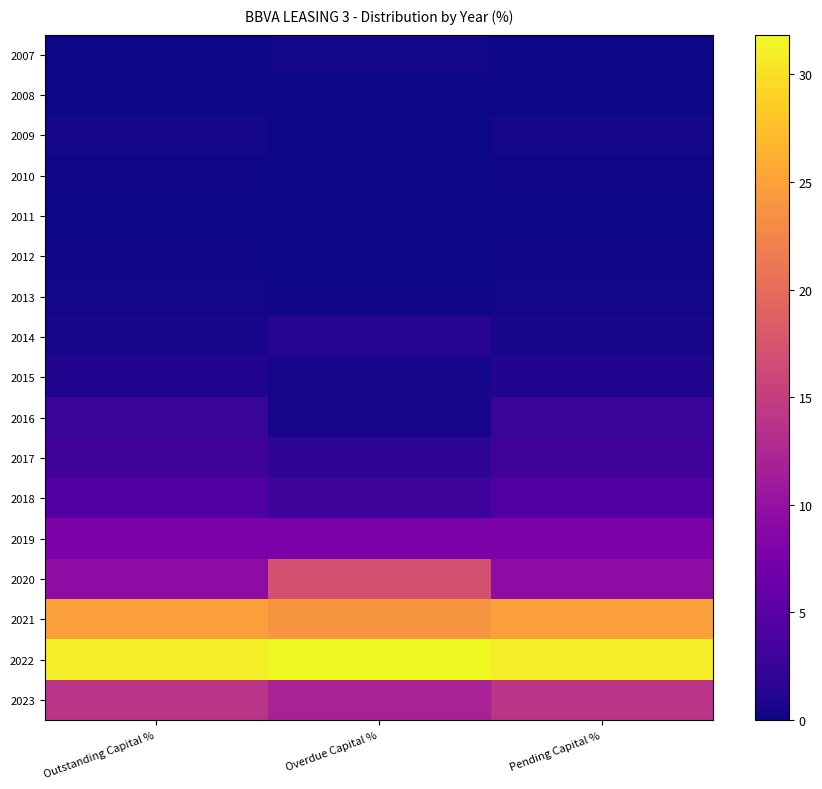

Which series has the largest range (max minus min)?

2020